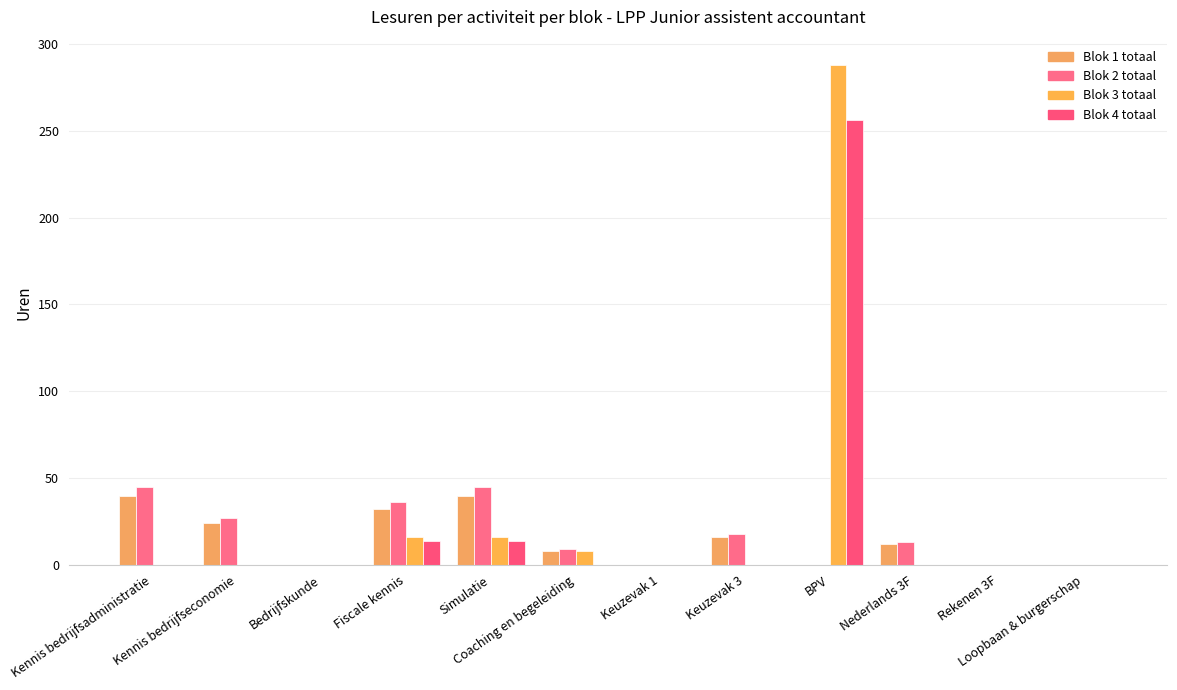

What is the sum of all Blok 3 totaal values?

328.0